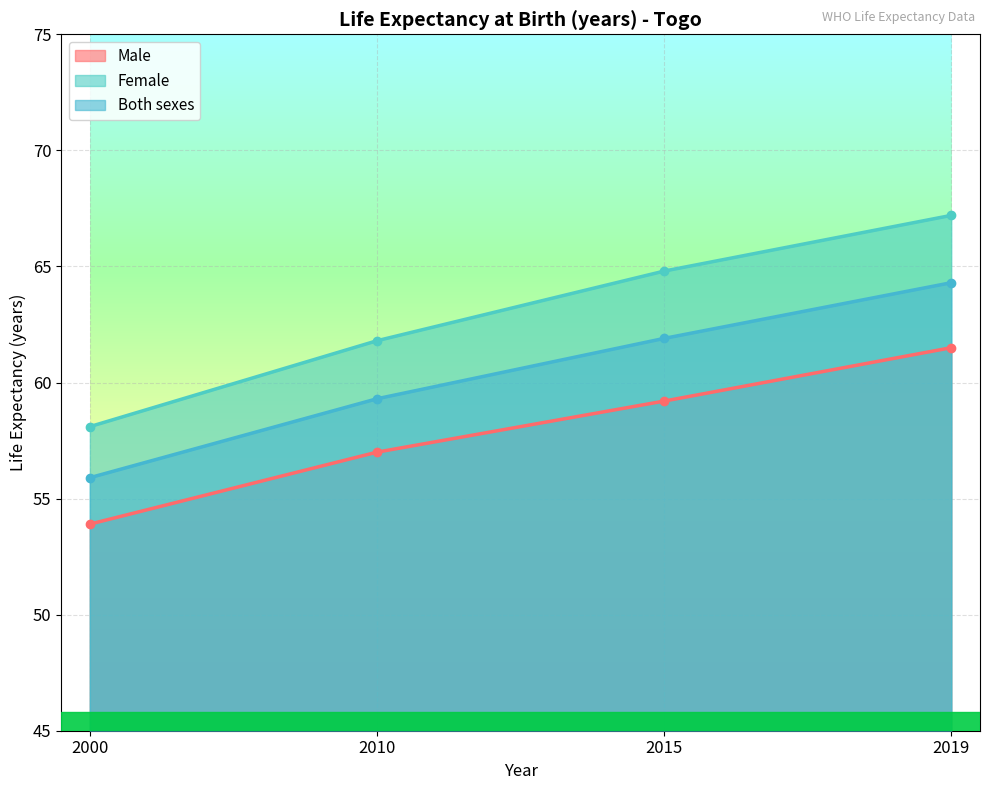

How many lines are shown in the chart?

3